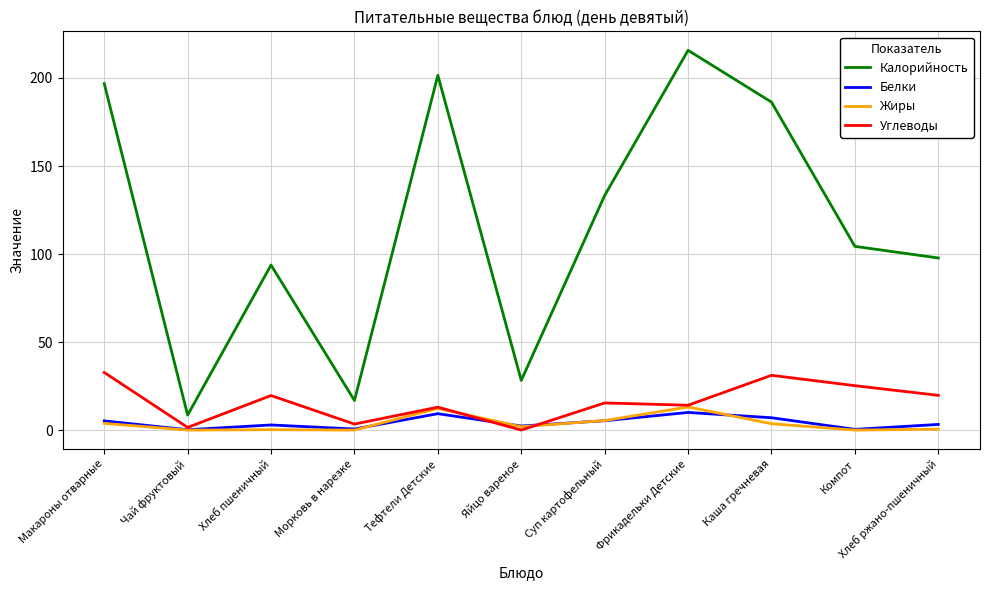

How many lines are shown in the chart?

4